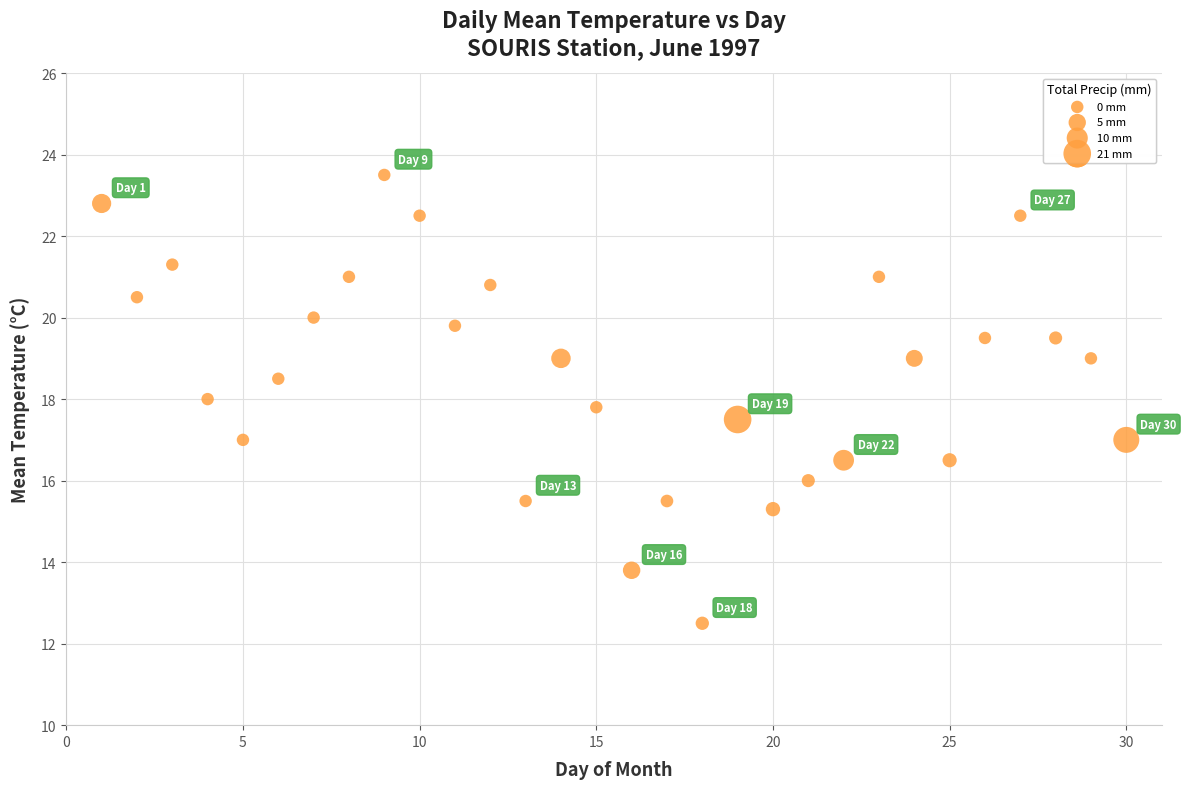

What is the range of X values (max minus min)?

29.0